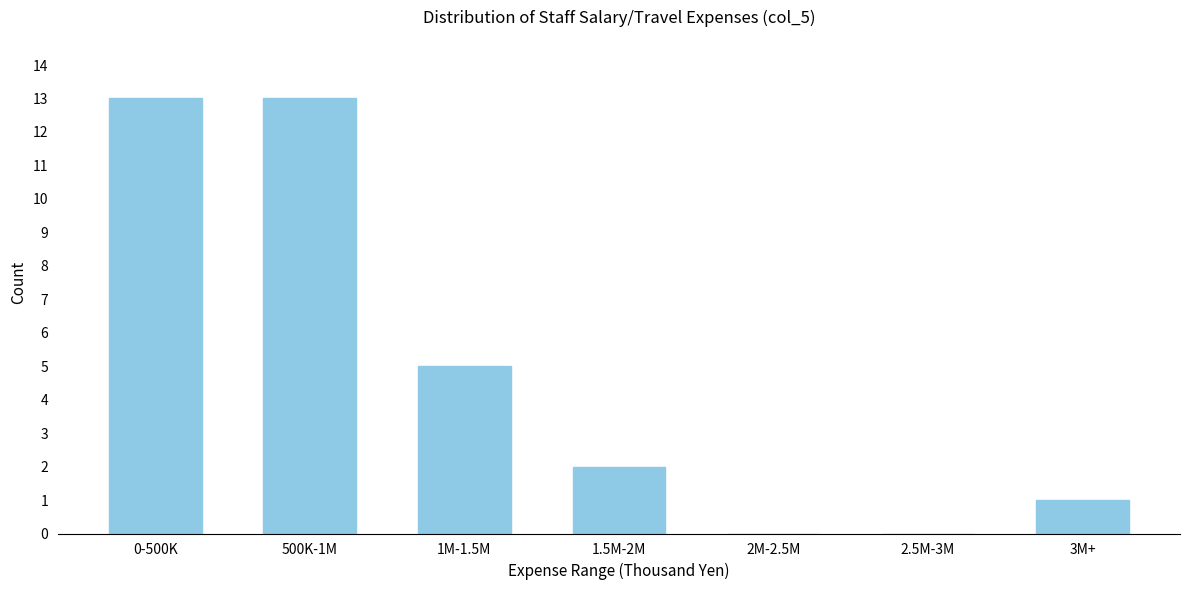

Reading left to right, what are all the values shown in this chart?

0-500K=13	500K-1M=13	1M-1.5M=5	1.5M-2M=2	2M-2.5M=0	2.5M-3M=0	3M+=1